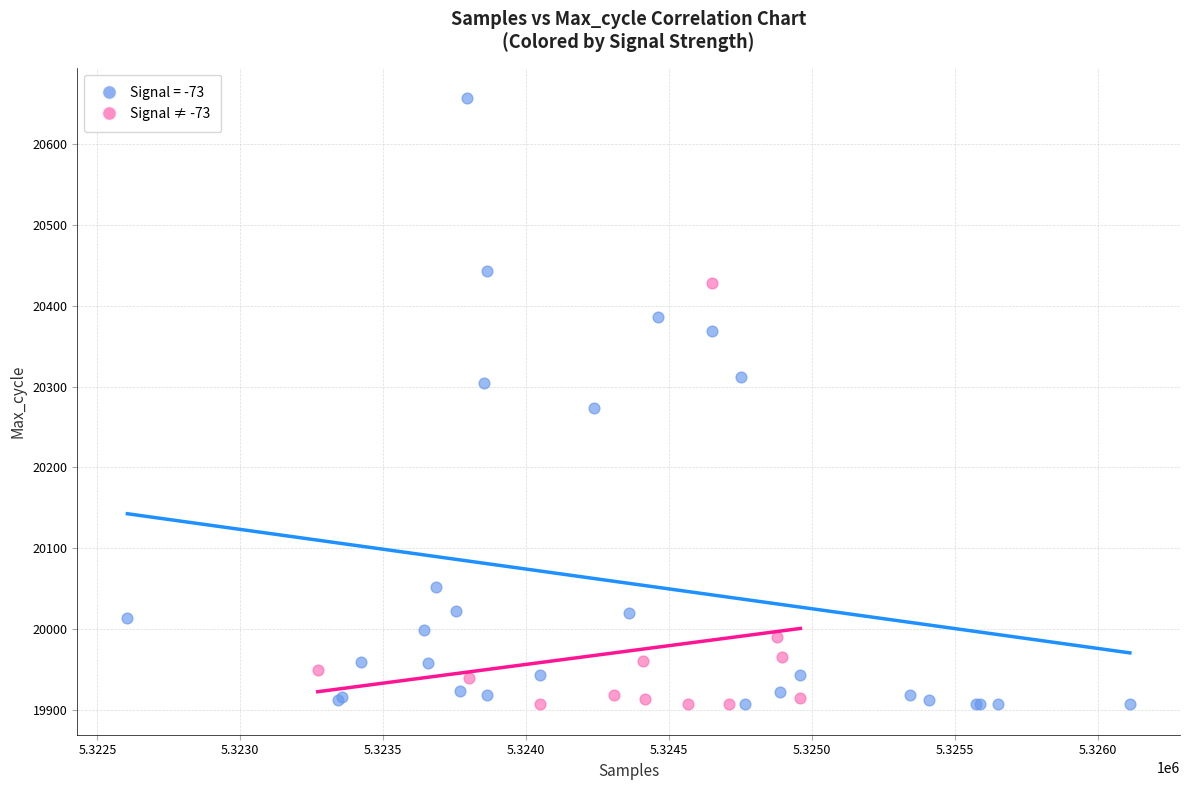

Which series has the largest Y range (max minus min)?

Signal = -73